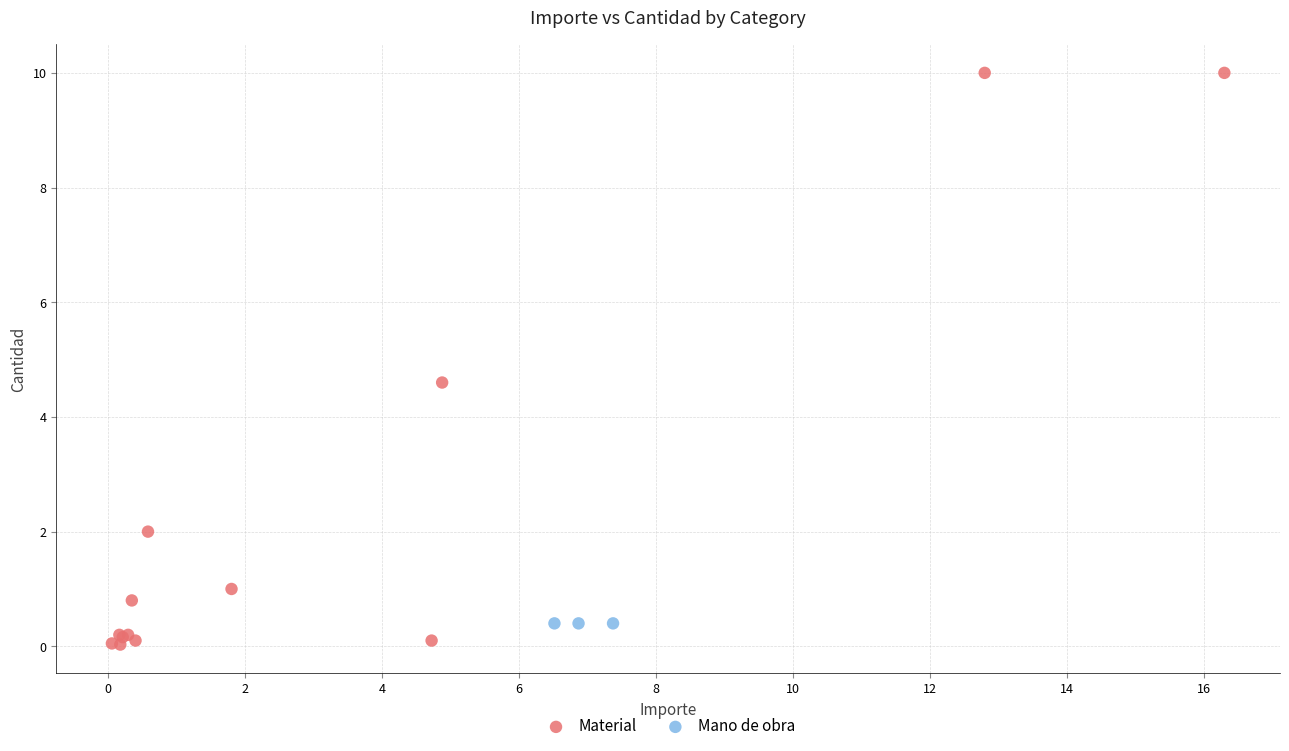

What are all the series names shown in the legend?

Material, Mano de obra